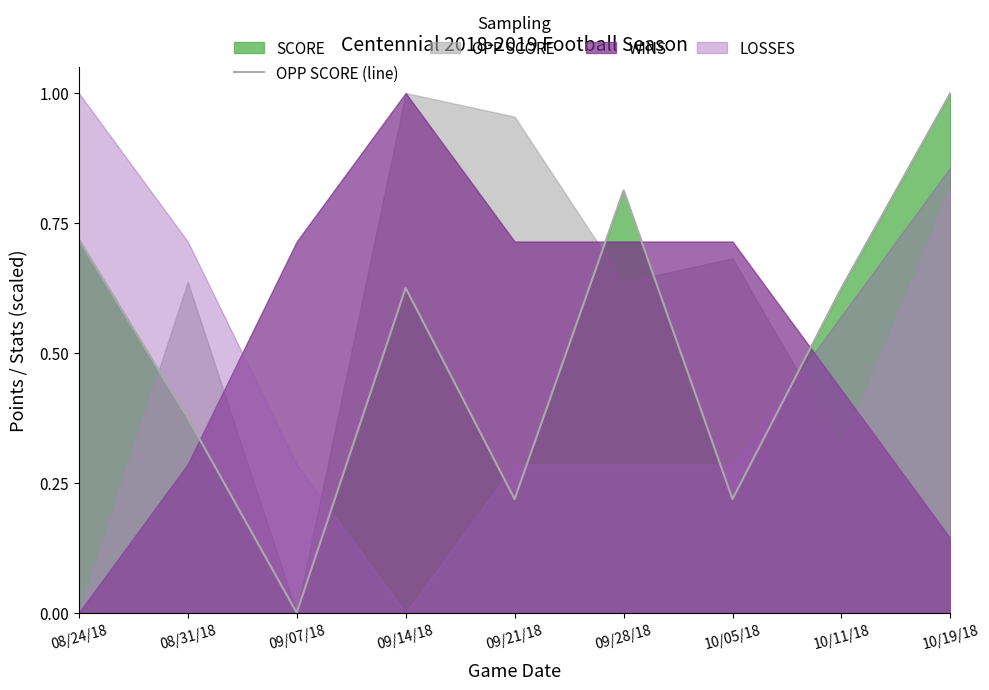

Where is the data nearest to the value 0?

09/07/18